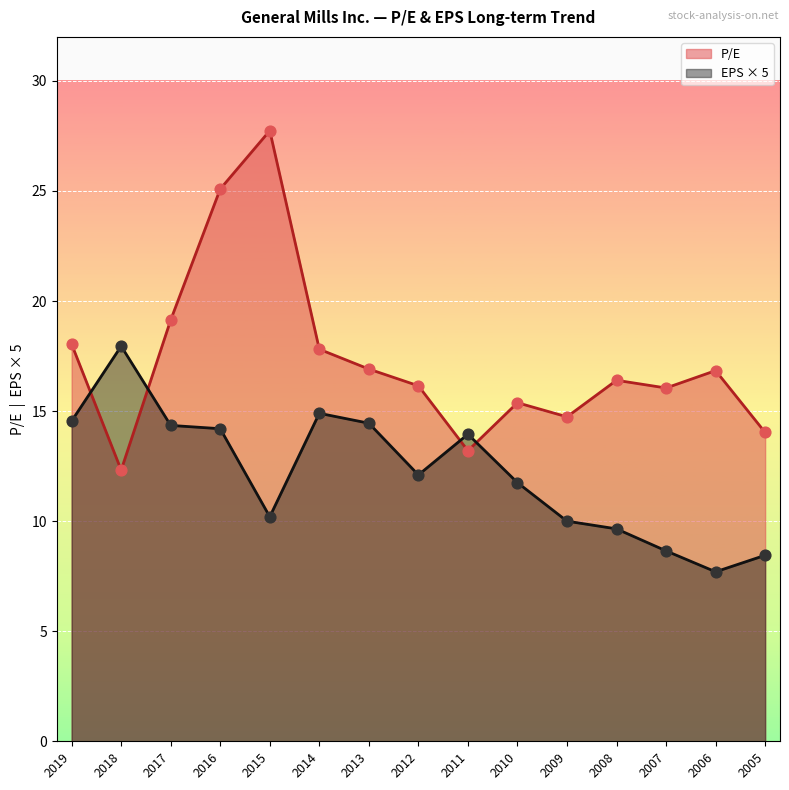

Which series has the widest spread of Y values?

P/E